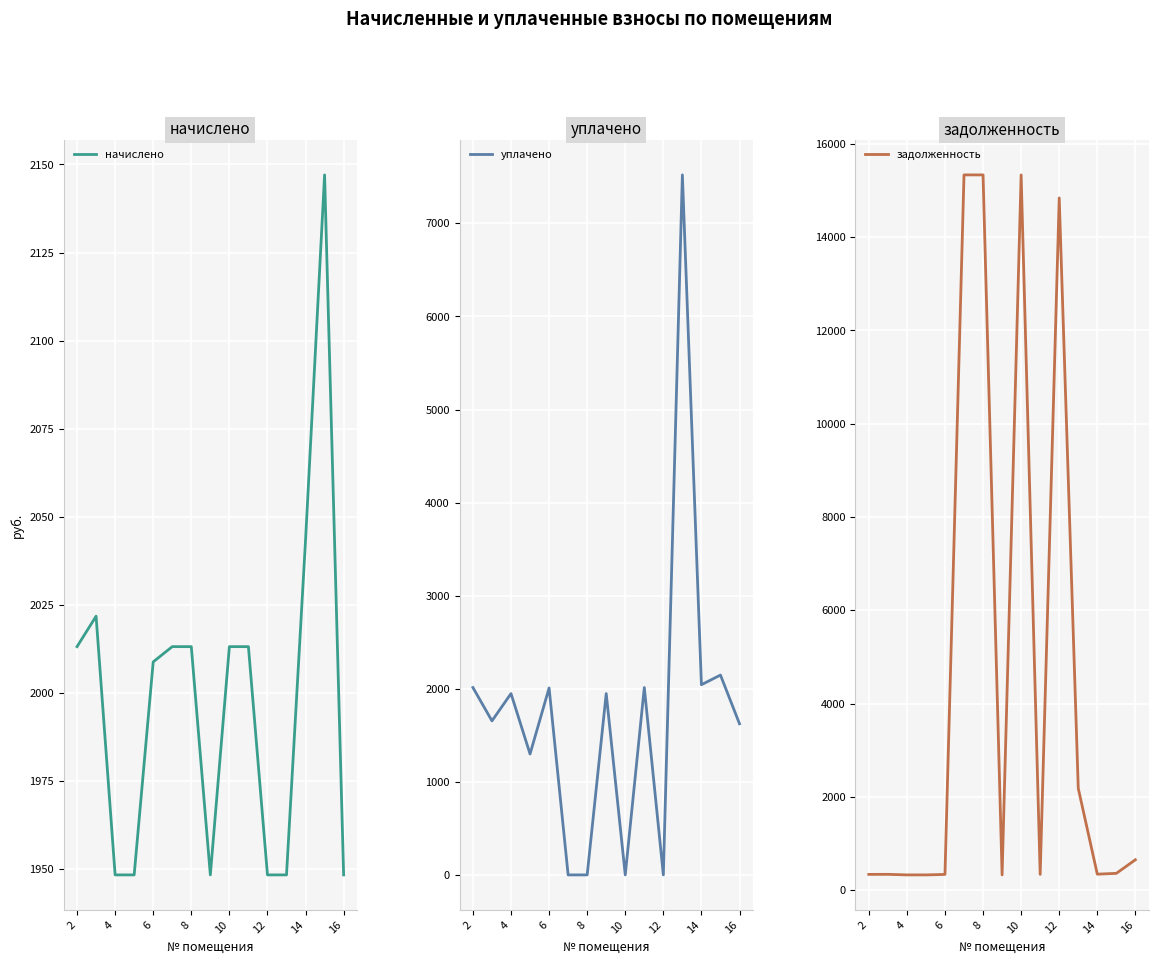

What is the sum of all начислено values?

29976.5